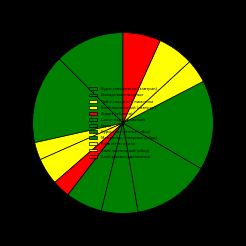

What is the largest slice in the pie chart?

Макароны отварные